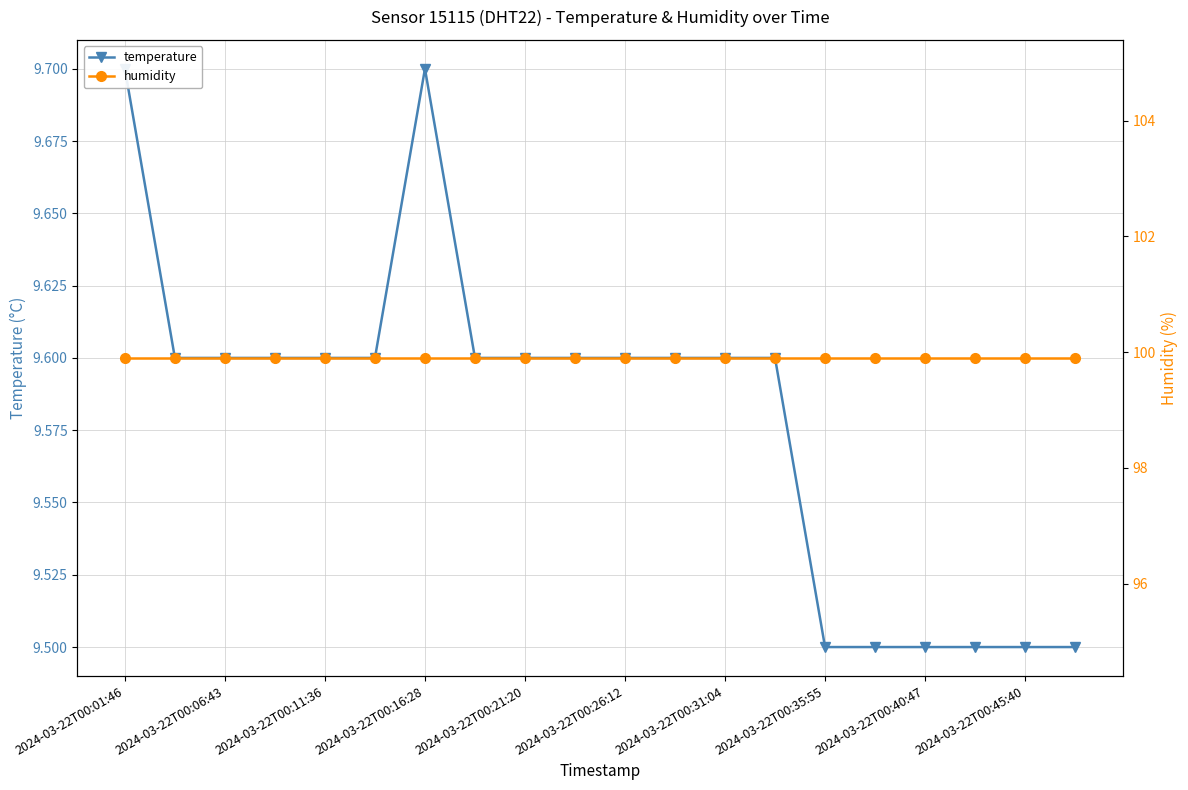

Does the chart display data point markers on the line(s)?

Yes